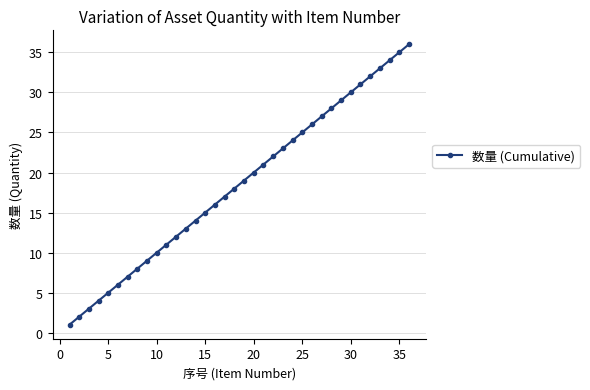

Count the number of data series in this chart.

1